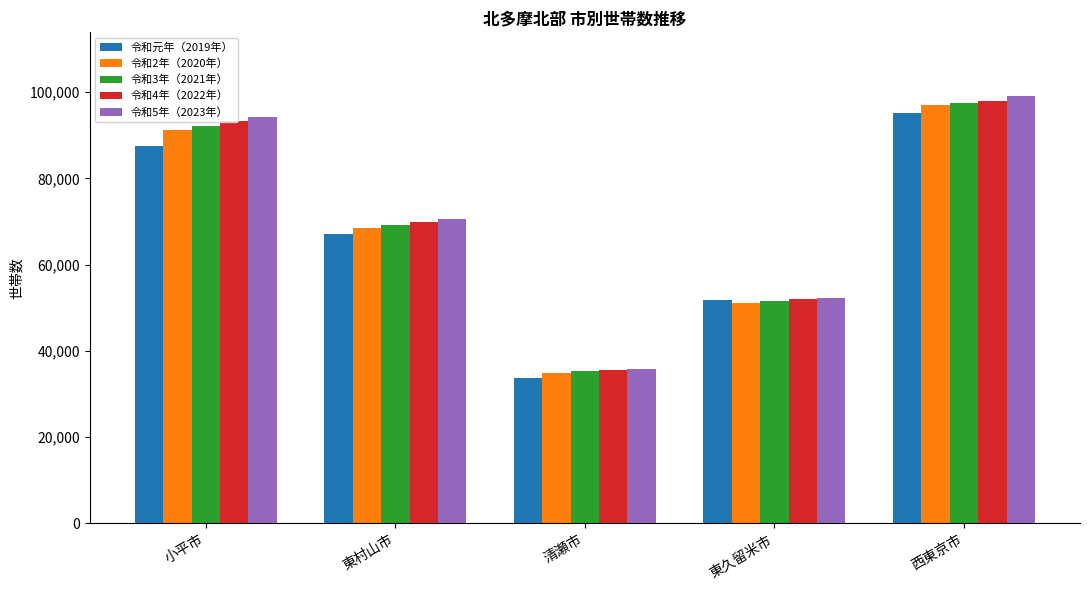

Read the 令和4年（2022年） value at 西東京市.

97973